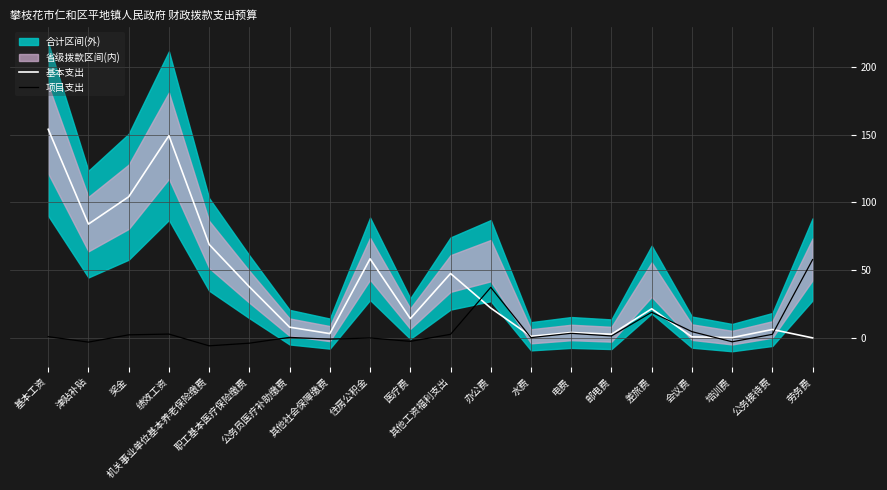

Reading left to right, list all the values displayed in this chart.

基本支出: 基本工资=154.1	津贴补贴=84.0	奖金=104.2	绩效工资=149.3	机关事业单位基本养老保险缴费=69.0	职工基本医疗保险缴费=37.7	公务员医疗补助缴费=7.9	其他社会保障缴费=3.2	住房公积金=58.4	医疗费=14.2	其他工资福利支出=47.5	办公费=22.0	水费=1.2	电费=4.0	邮电费=2.7	差旅费=21.5	会议费=0.8	培训费=0.2	公务接待费=6.2	劳务费=0.0
项目支出: 基本工资=0.9	津贴补贴=-3.1	奖金=2.3	绩效工资=2.8	机关事业单位基本养老保险缴费=-5.9	职工基本医疗保险缴费=-3.9	公务员医疗补助缴费=0.4	其他社会保障缴费=-0.9	住房公积金=-0.1	医疗费=-2.6	其他工资福利支出=2.6	办公费=37.3	水费=0.2	电费=3.4	邮电费=1.4	差旅费=19.0	会议费=4.6	培训费=-2.9	公务接待费=2.6	劳务费=57.9